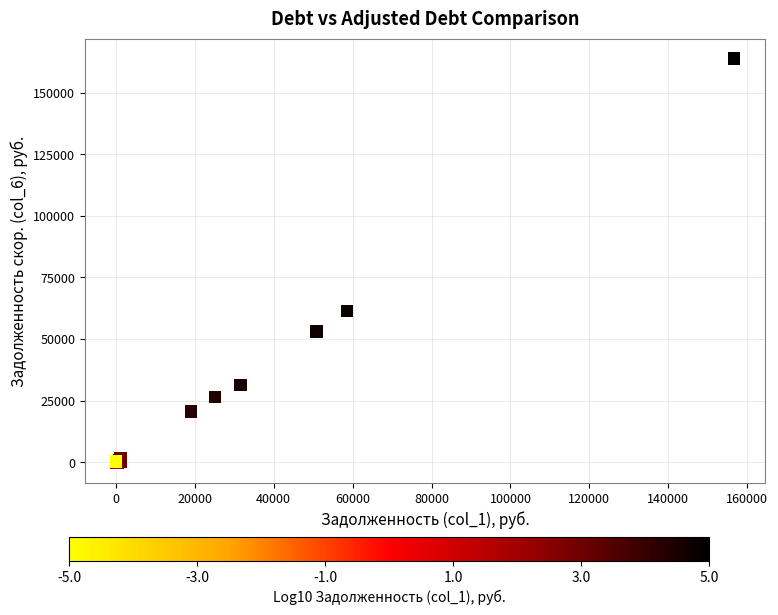

What Y value in the scatter plot is closest to 81859?

61306.3